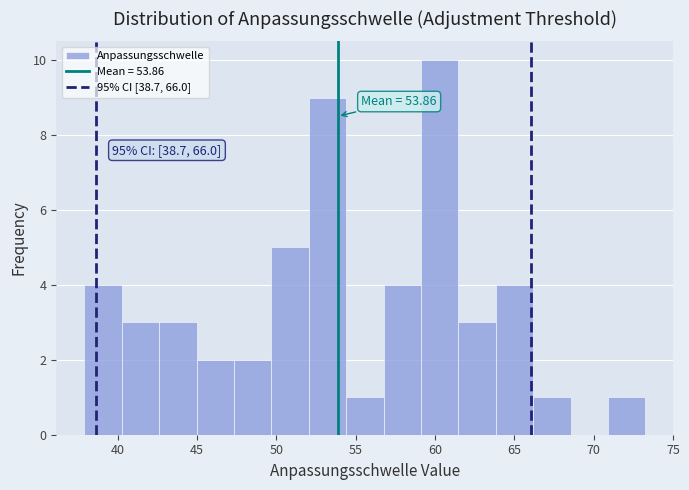

Which range on the x-axis has the tallest bar?

59.0 to 61.5